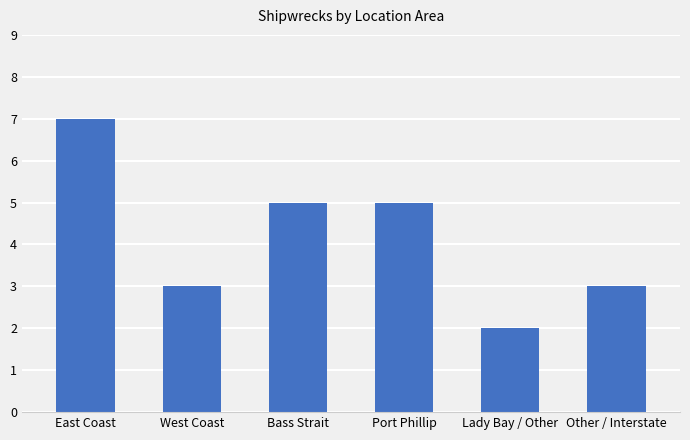

Is it true that the value at Lady Bay / Other is 1?

False